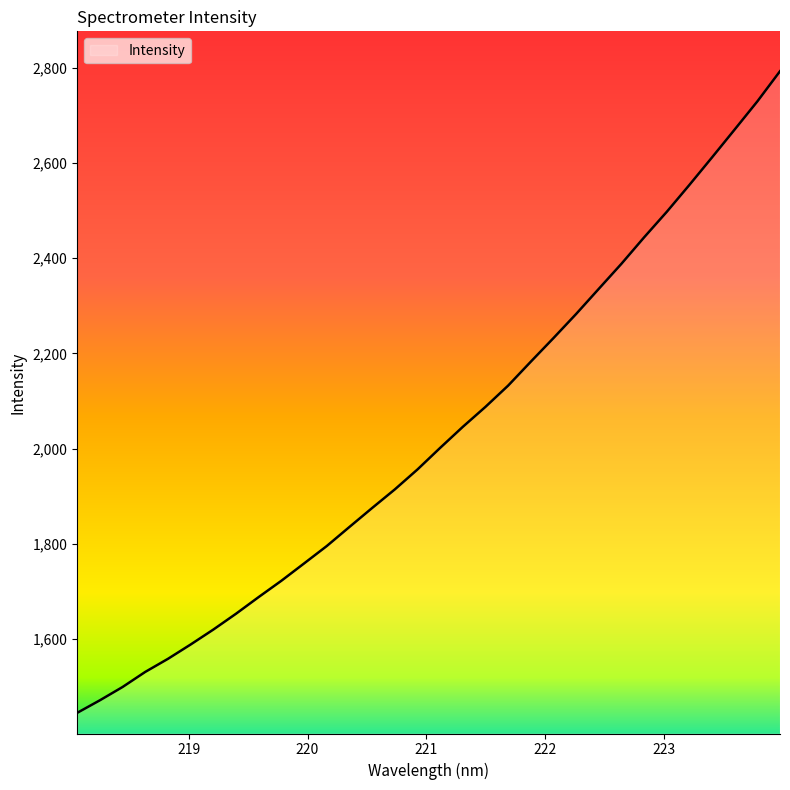

Rank the categories by value from lowest to highest.

218.0596, 218.2508, 218.442, 218.6332, 218.8244, 219.0156, 219.2067, 219.3979, 219.589, 219.7801, 219.9712, 220.1623, 220.3533, 220.5444, 220.7354, 220.9264, 221.1174, 221.3083, 221.4993, 221.6902, 221.8812, 222.0721, 222.263, 222.4538, 222.6447, 222.8355, 223.0264, 223.2172, 223.408, 223.5987, 223.7895, 223.9802